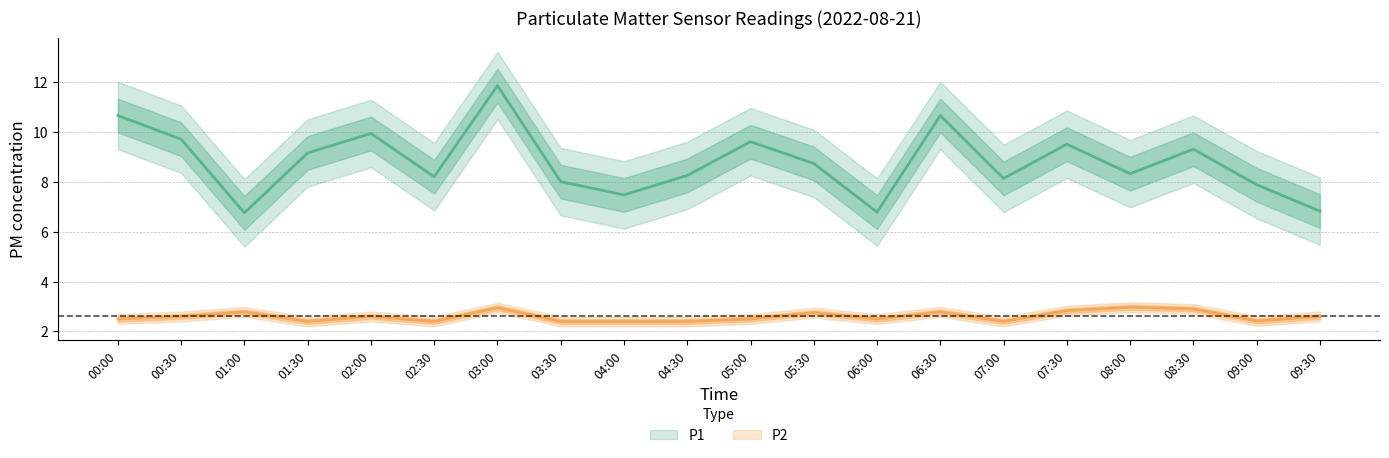

At which category does P1 reach its first local peak?

02:00